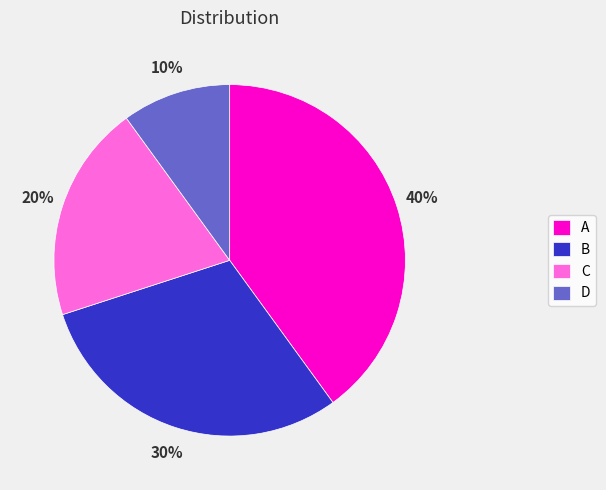

Combined, do C and D account for over 50%?

No